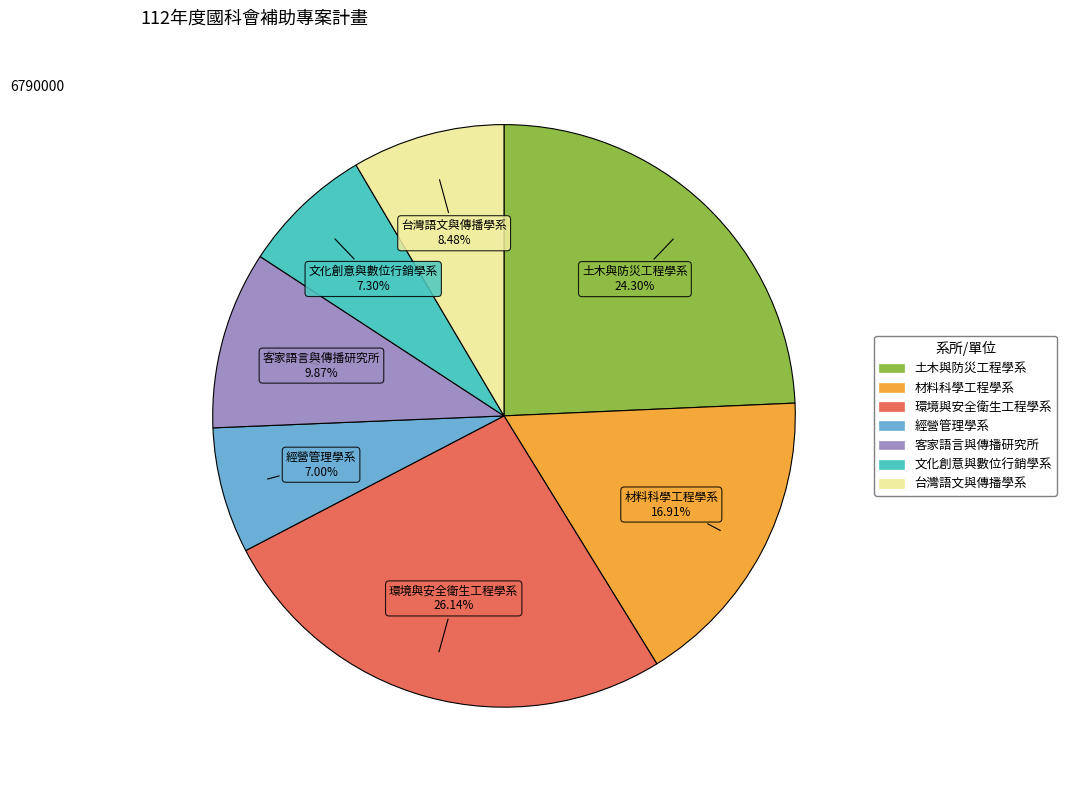

To the nearest percent, what is the combined percentage of 客家語言與傳播研究所 and 台灣語文與傳播學系?

18%